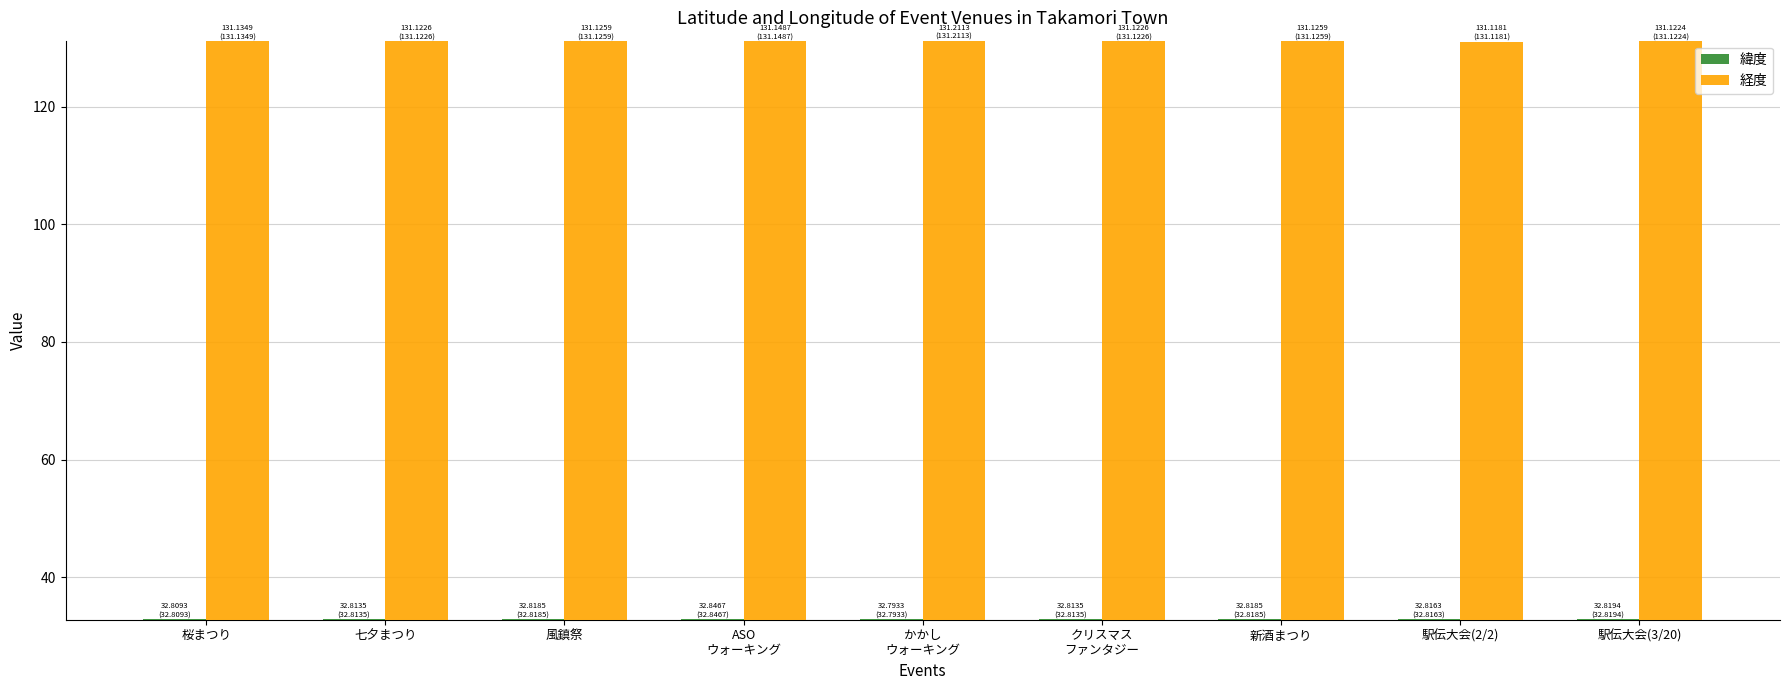

What is the maximum value for 緯度?

32.8